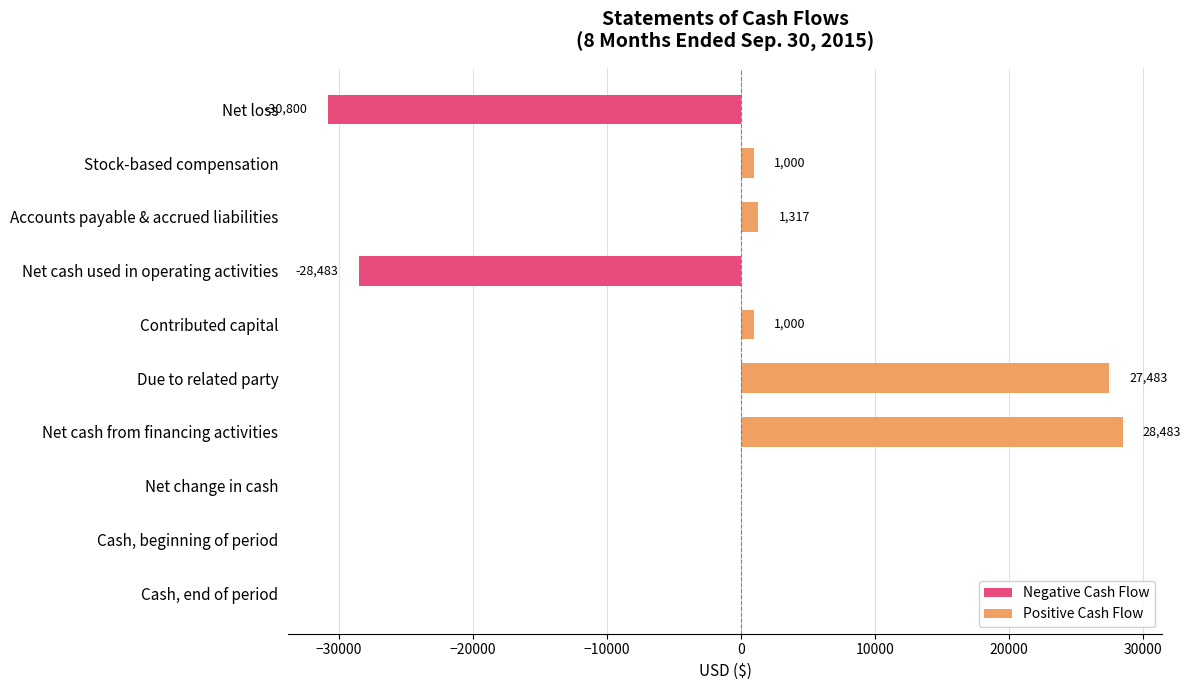

What is the difference between the maximum and second lowest values in the Negative Cash Flow series?

28483